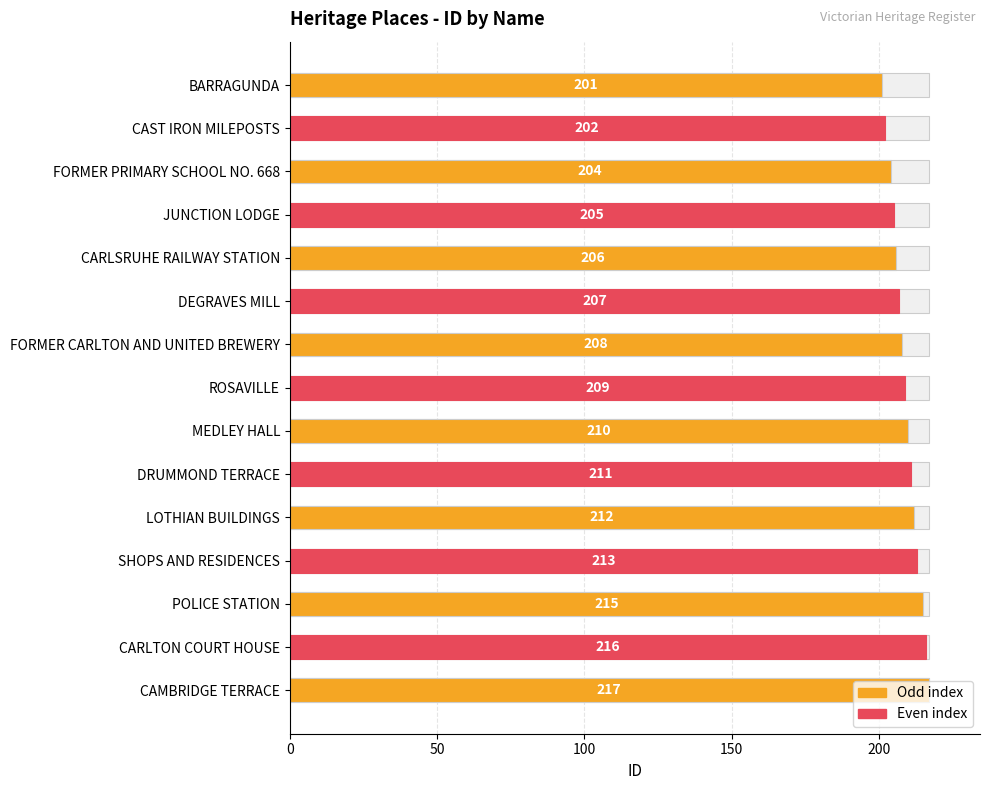

Are the bars horizontal?

Yes